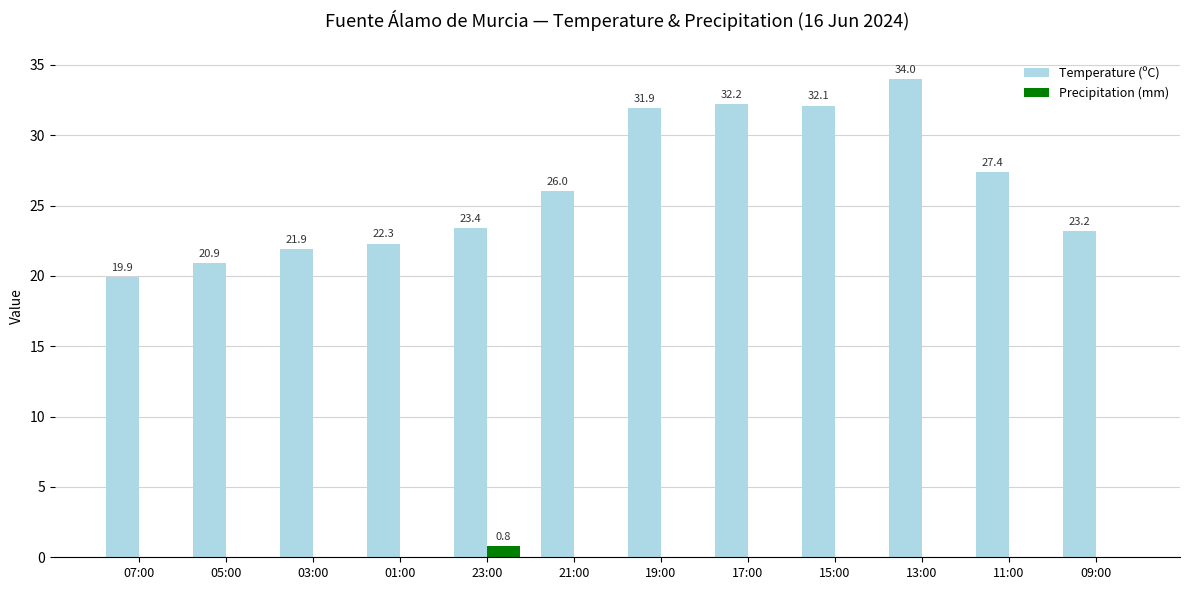

Which category has the highest value across all series?

13:00